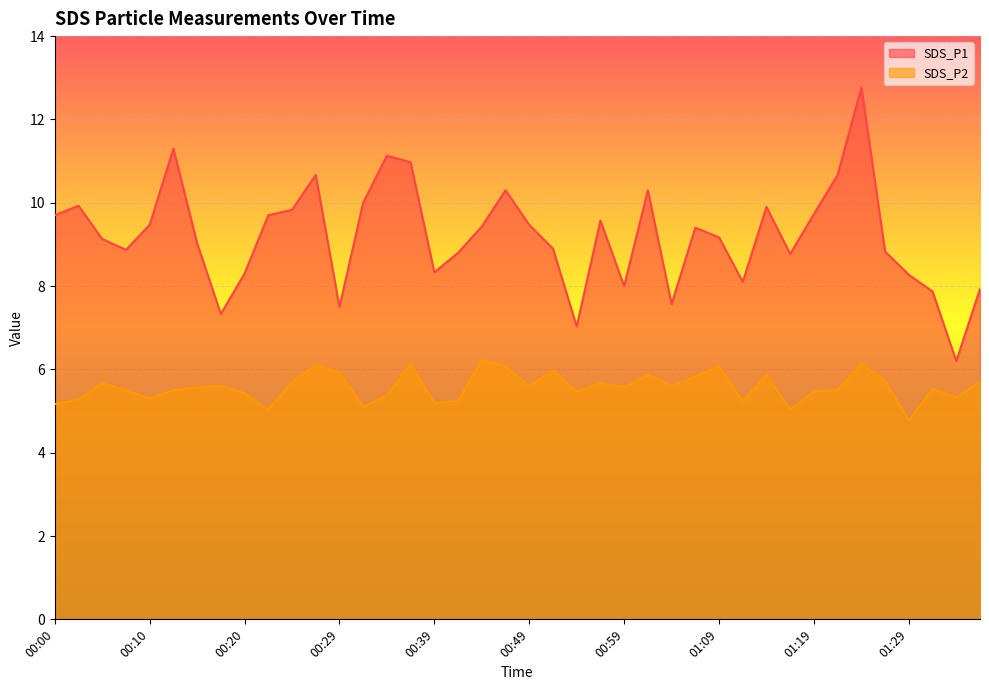

What is the value of the SDS_P2 point at the 33rd from the left?

5.5